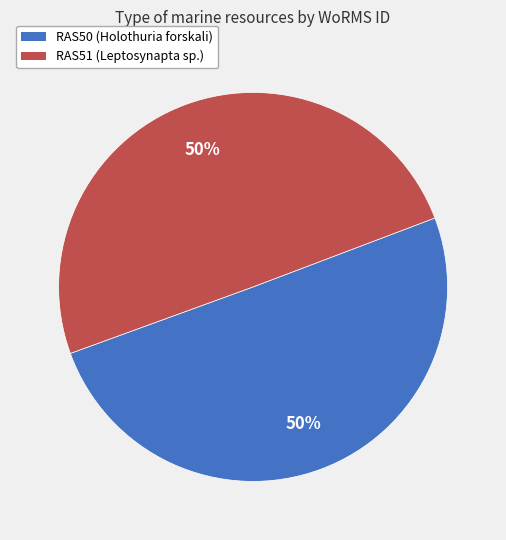

What percentage is the RAS50 slice, to the nearest percent?

50%